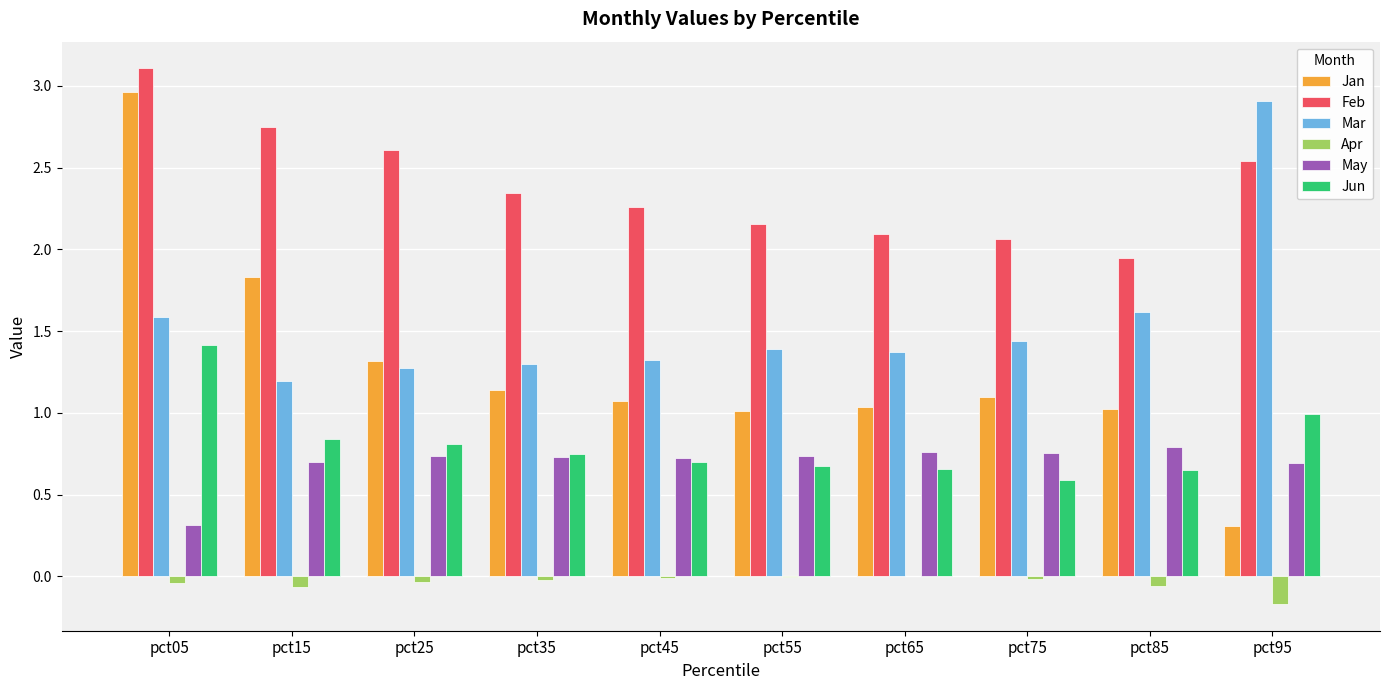

The Apr series shows -0.0 at pct25. True or false?

True